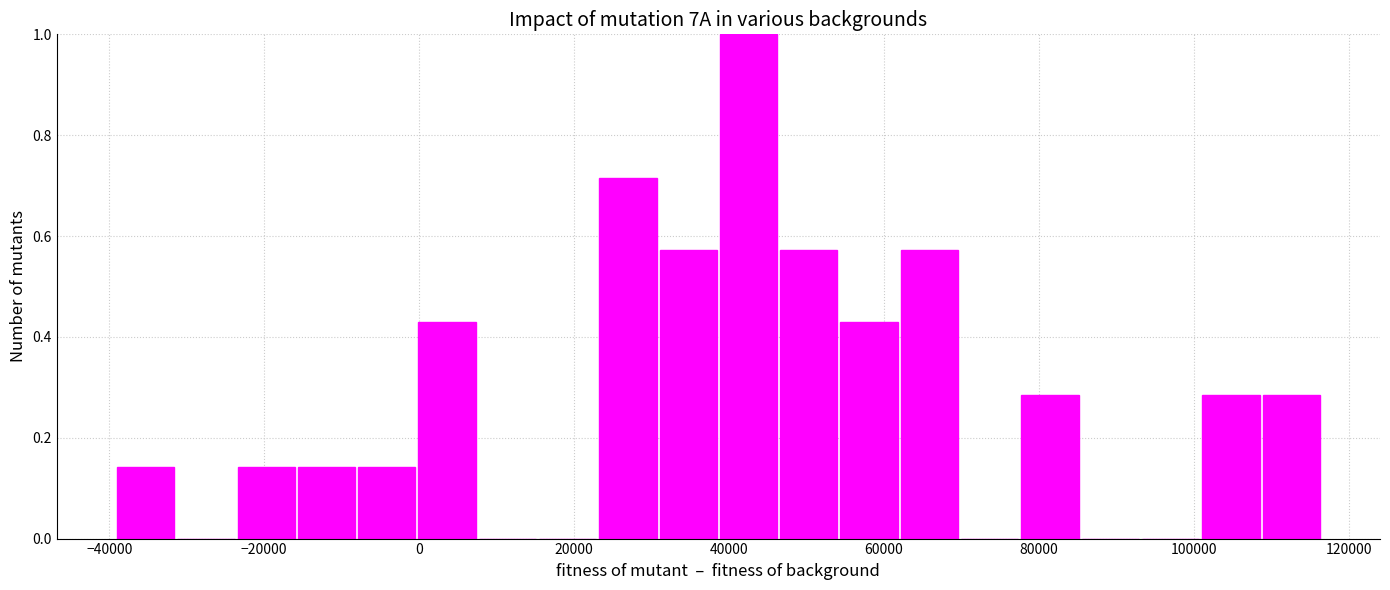

Around what value on the x-axis is the tallest bar? Give the approximate position of its centre, as read against the axis.

42000